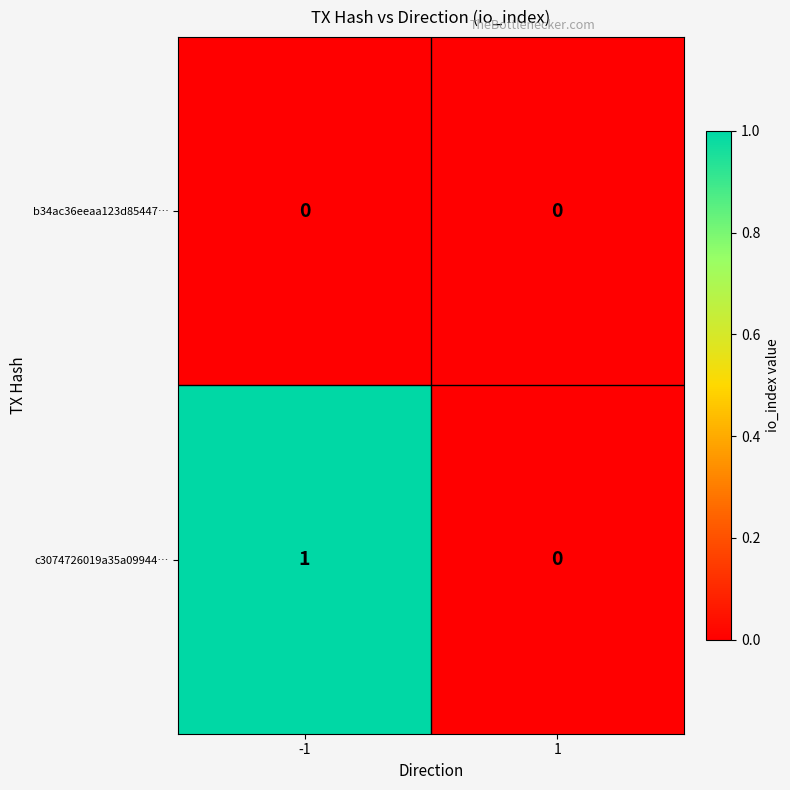

Reading right to left, transcribe all the data shown in this chart.

b34ac36eeaa123d85447…: 0	0
c3074726019a35a09944…: 0	1